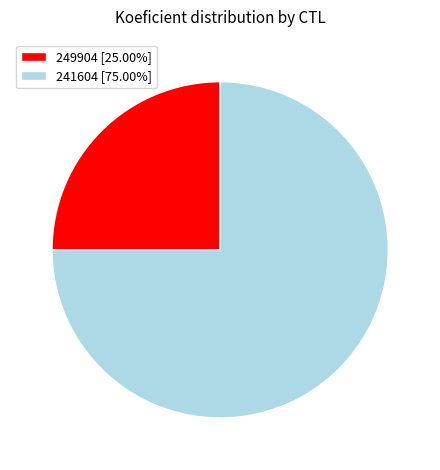

Which category has the biggest portion of the pie?

241604